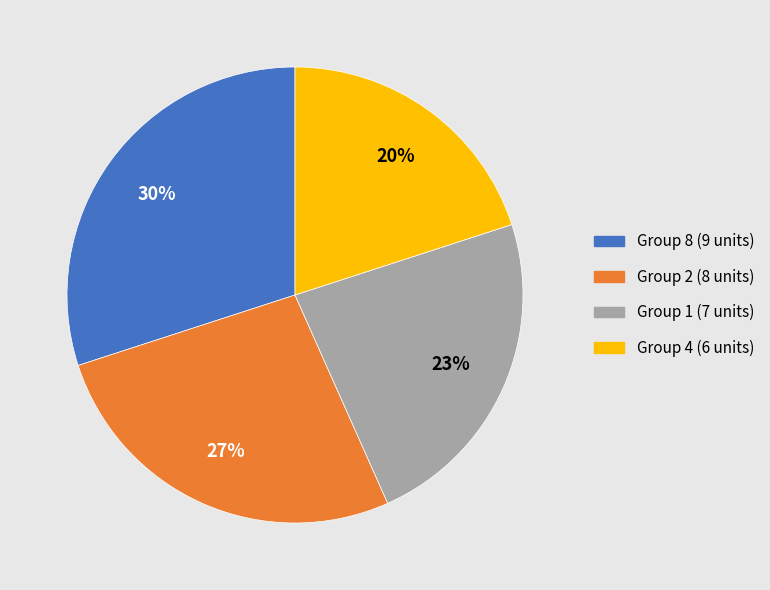

The Group 8 (9 units) slice represents 30% of the pie. True or false?

True